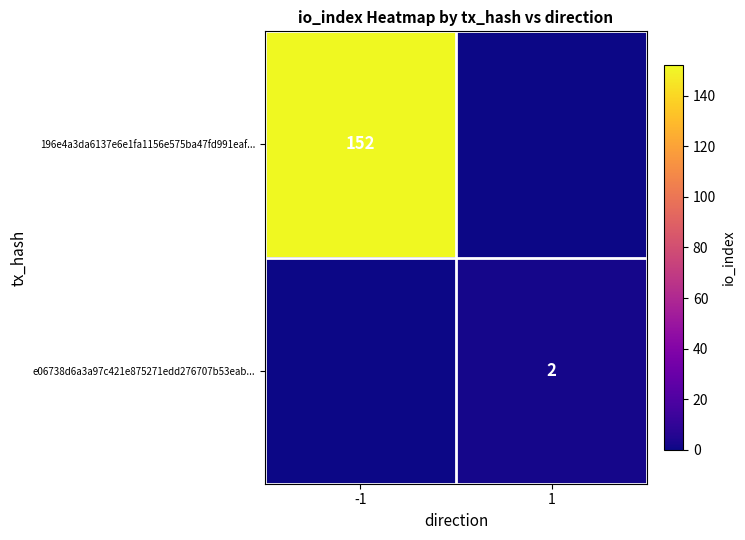

Is the value of 196e4a3da6137e6e1fa1156e575ba47fd991eaf... at -1 greater than the value of e06738d6a3a97c421e875271edd276707b53eab... at 1?

Yes